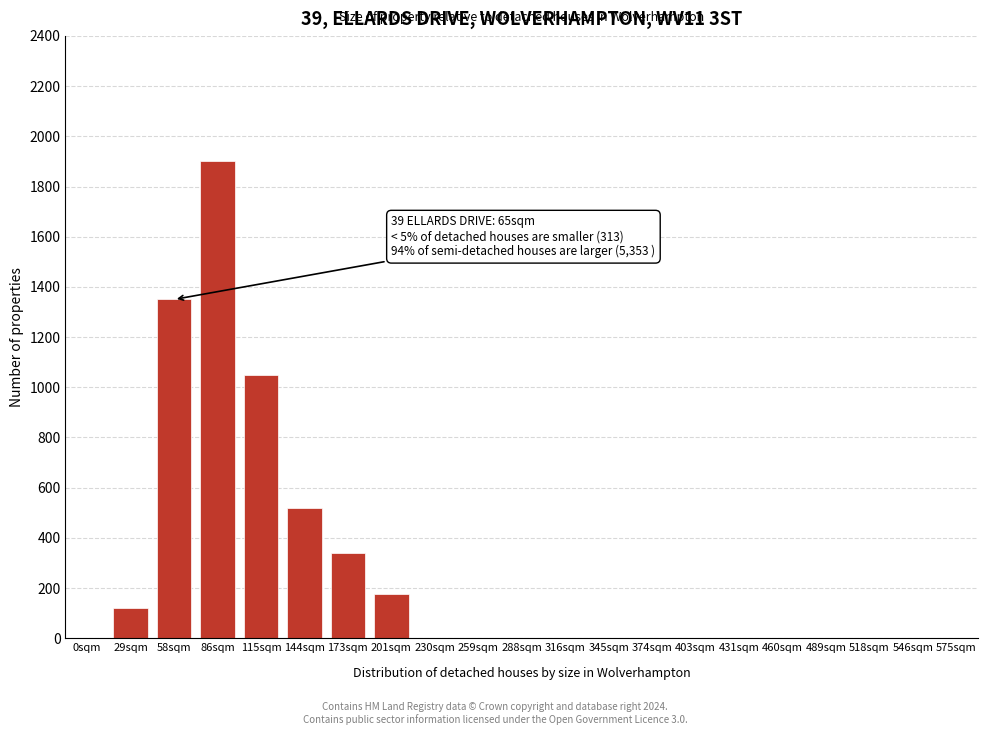

Reading right to left, list all the values displayed in this chart.

575sqm=0	546sqm=0	518sqm=0	489sqm=0	460sqm=0	431sqm=0	403sqm=0	374sqm=0	345sqm=0	316sqm=0	288sqm=0	259sqm=0	230sqm=0	201sqm=175	173sqm=340	144sqm=520	115sqm=1050	86sqm=1900	58sqm=1350	29sqm=120	0sqm=0